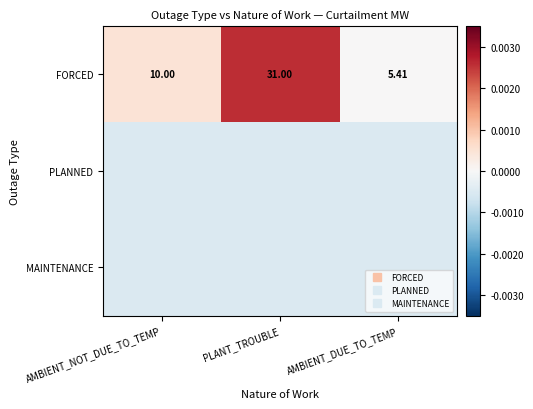

True or false: PLANNED has a value of -3.4 at AMBIENT_DUE_TO_TEMP.

False